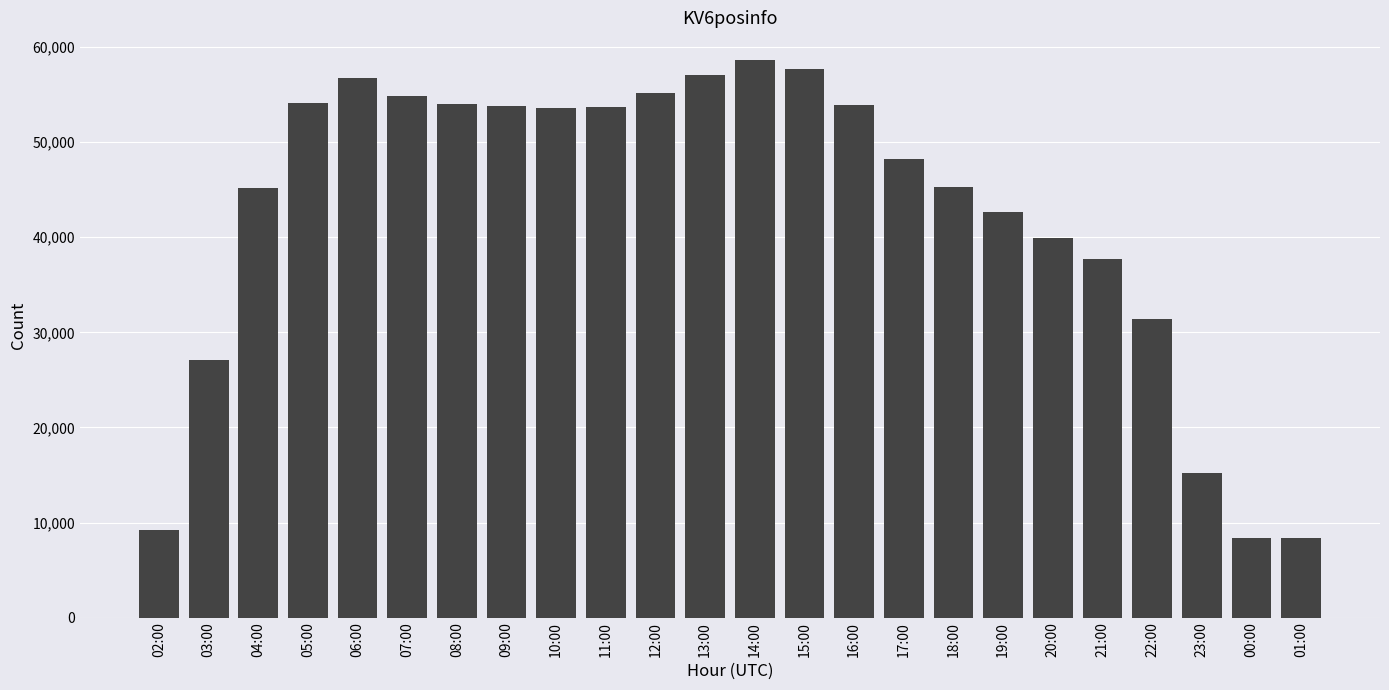

What is the change in value from 04:00 to 16:00?

+8708